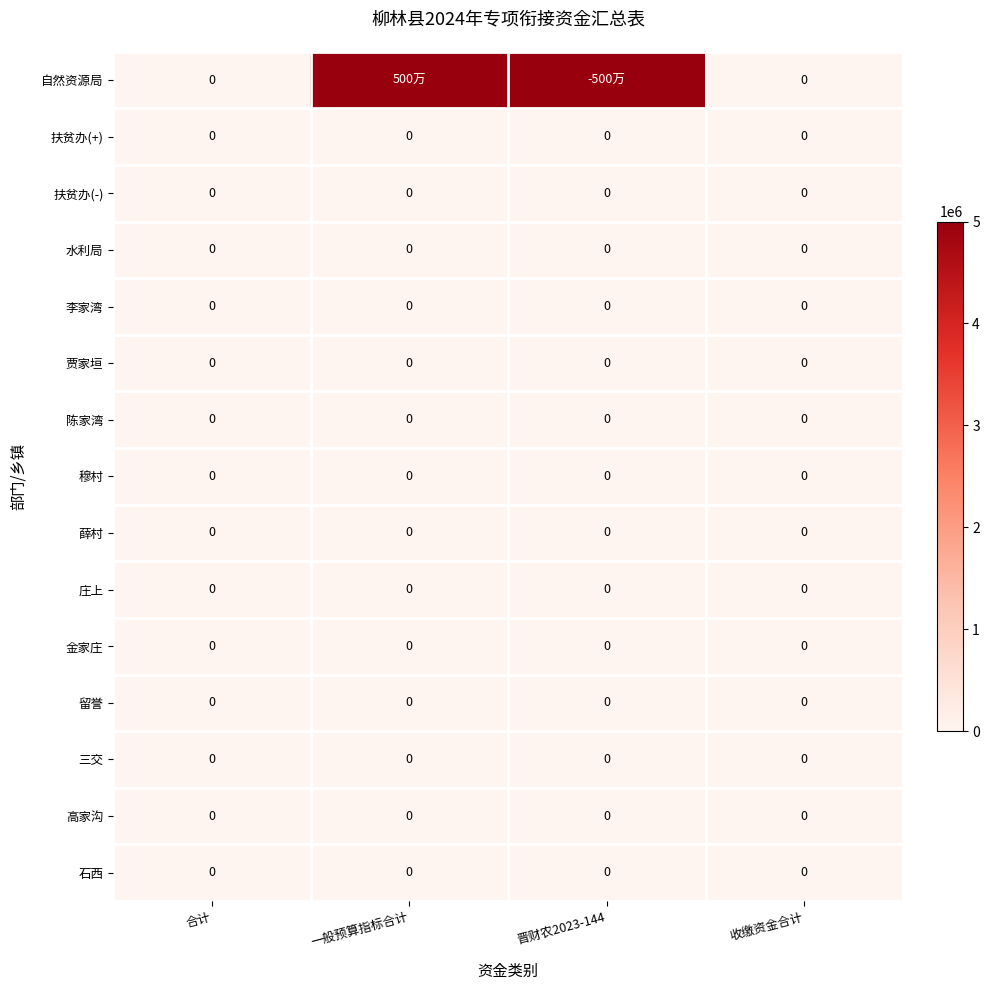

At which category is the sum across all series the highest?

一般预算指标合计